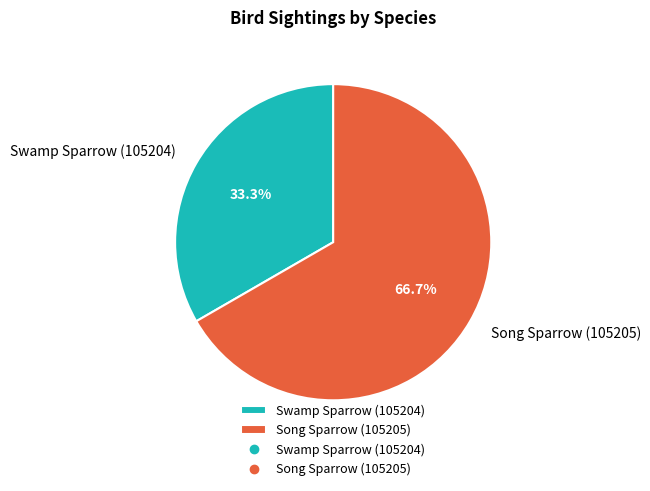

Which category has the smallest portion of the pie?

Swamp Sparrow (105204)